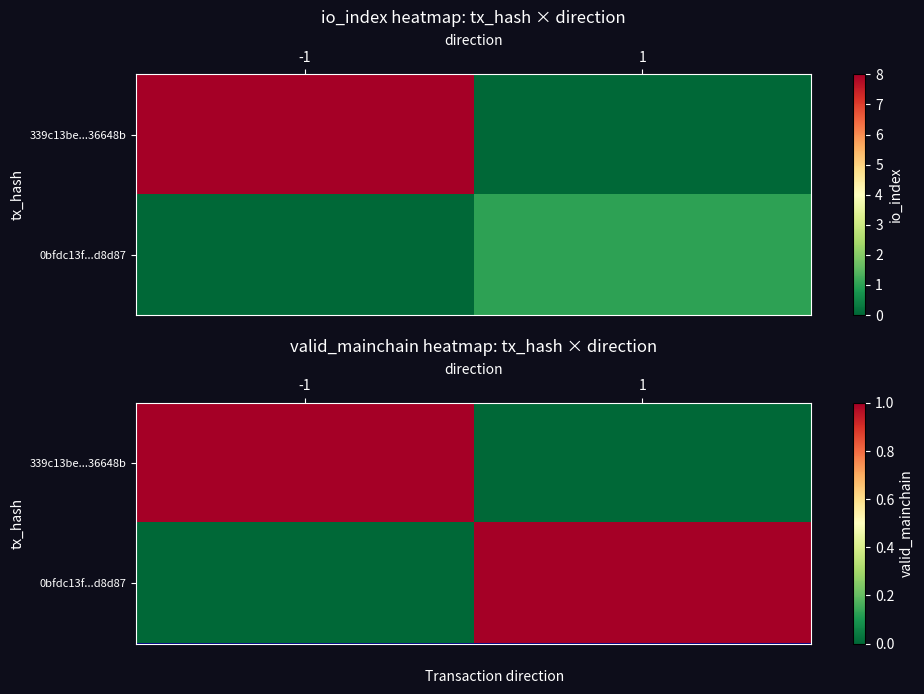

Which series has the largest range (max minus min)?

339c13be...36648b